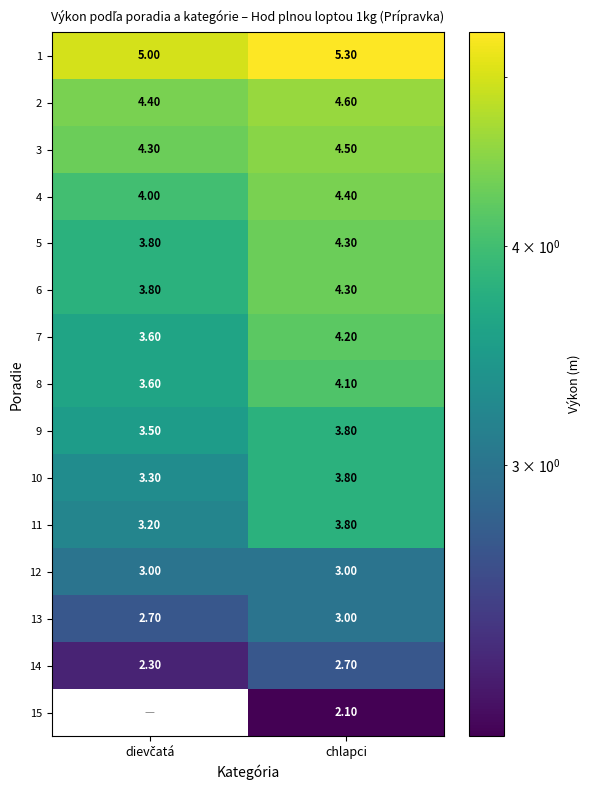

What is the sum of all 4 values?

8.4